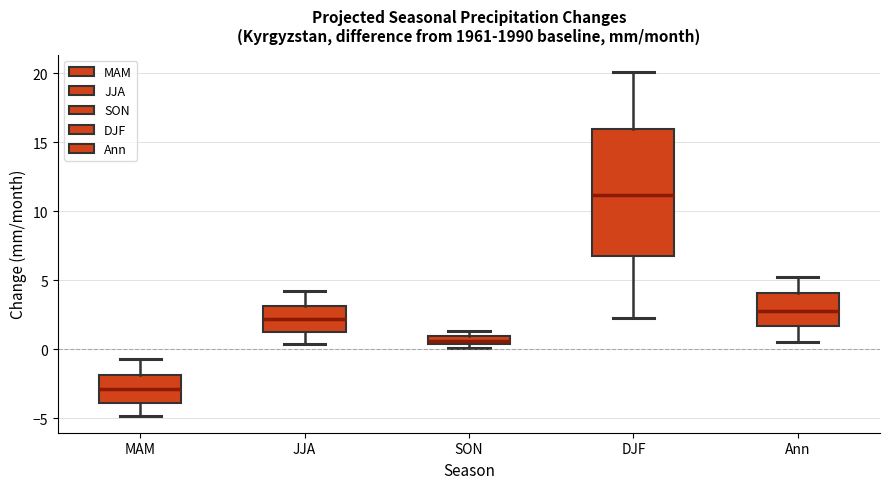

Which box has the lowest median line?

MAM